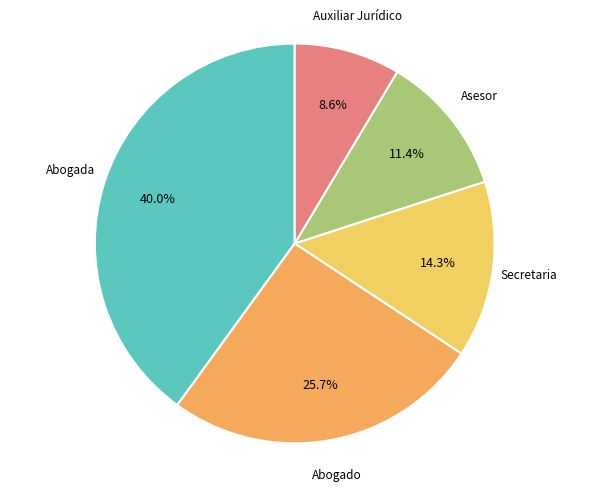

The Abogado slice represents 18% of the pie. True or false?

False